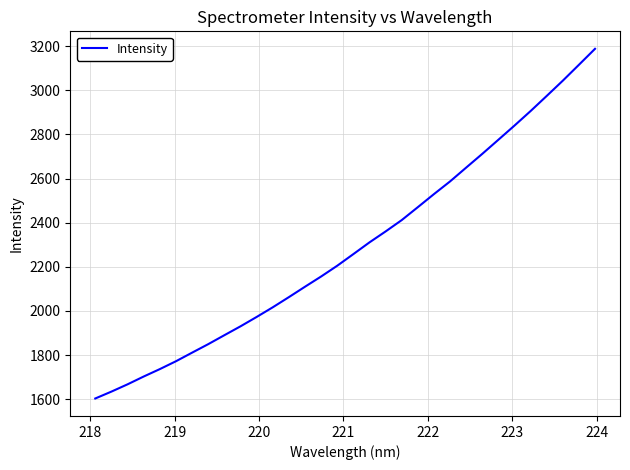

What is the difference between the maximum and minimum values?

1584.6